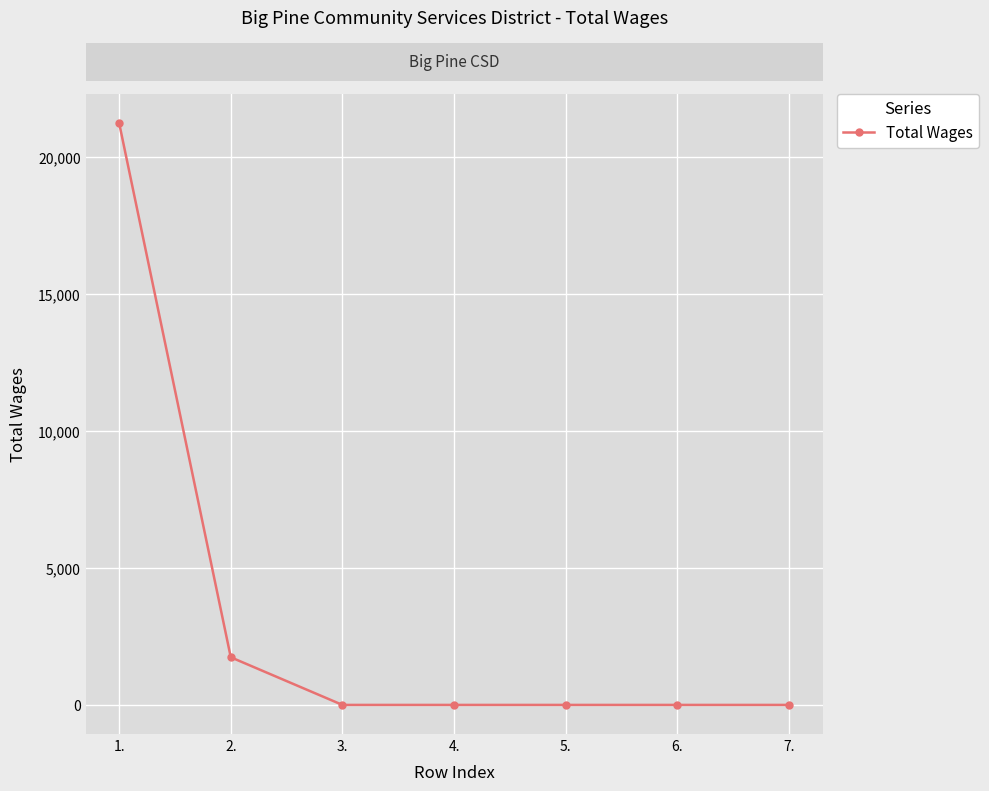

What is the change in value from 2. to 3.?

-1740